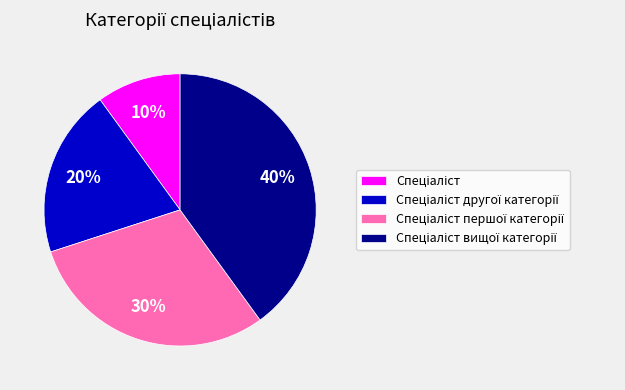

Does any single category account for the majority?

No